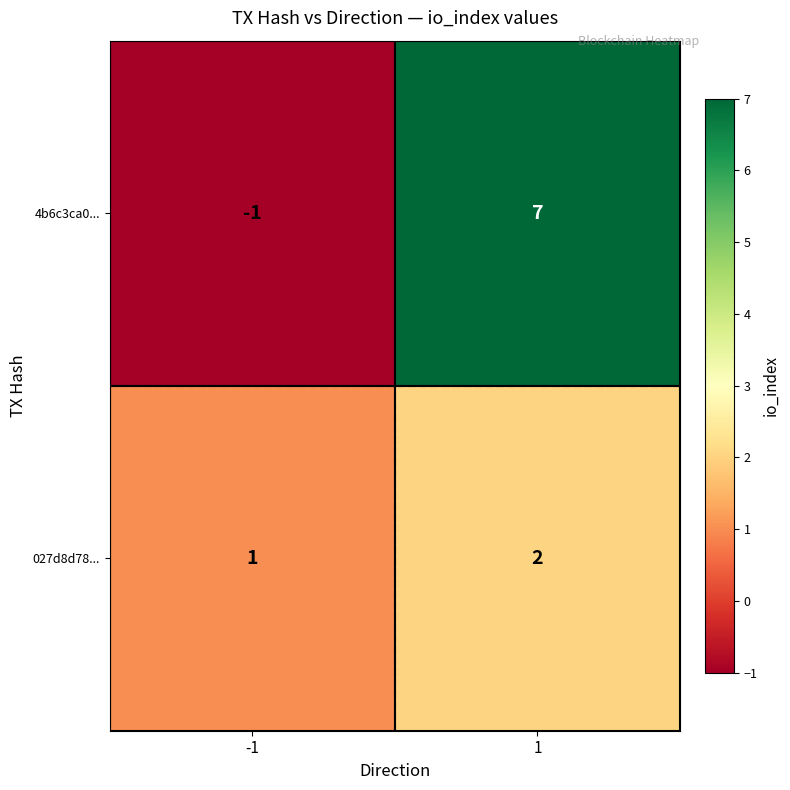

What value does the 4b6c3ca0... series have at 1?

7